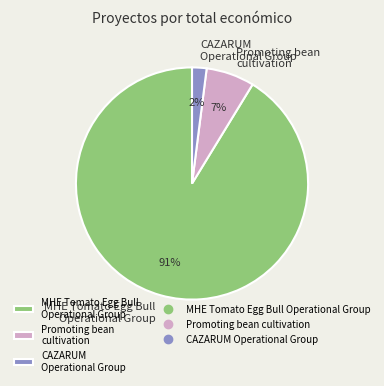

How many segments does this pie chart have?

3